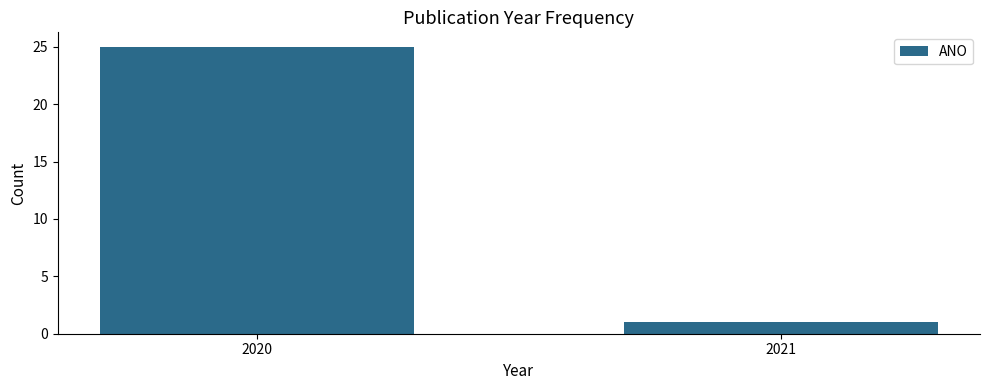

Reading left to right, list all the values displayed in this chart.

25	1